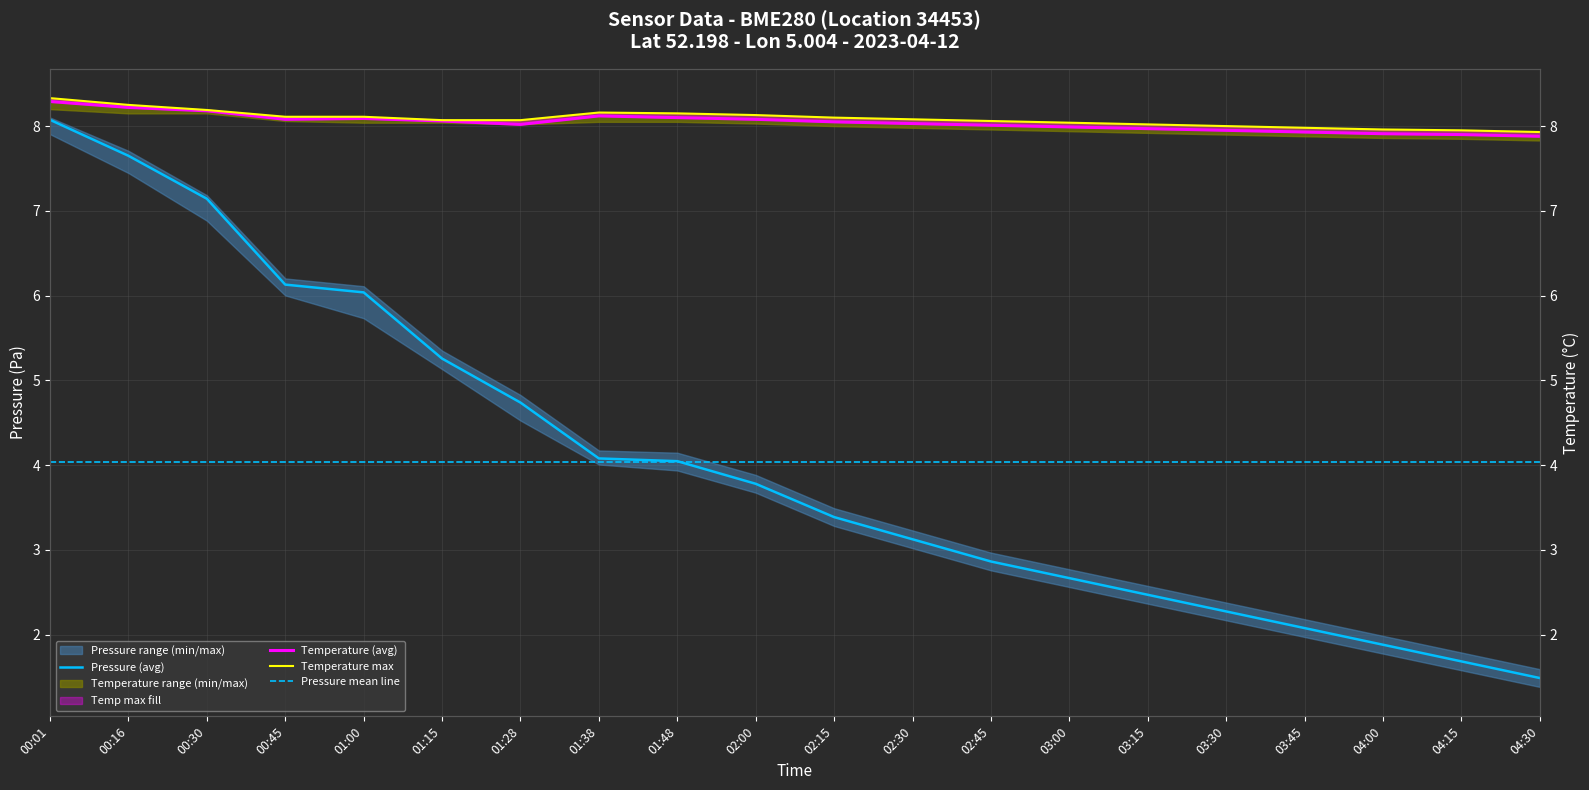

At how many categories does at least one series exceed 2?

20